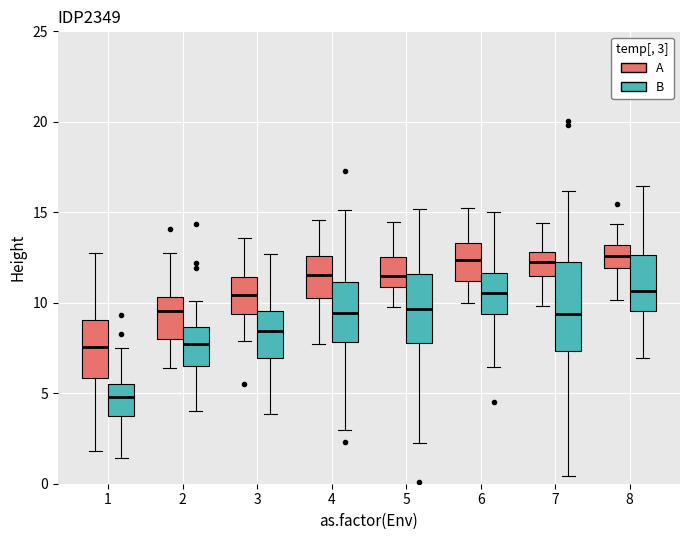

Reading left to right, transcribe this box plot: for each box, give where its median line is, the range the box spans, and where its two whiskers end, as read against the y-axis. The values are not printed on the chart, so give them approximately, as read against the axis.

1 (A): median 7.5, box 6.0 to 9.0, whiskers 2.0 to 12.5
1 (B): median 5.0, box 3.5 to 5.5, whiskers 1.5 to 7.5
2 (A): median 9.5, box 8.0 to 10.5, whiskers 6.5 to 13.0
2 (B): median 7.5, box 6.5 to 8.5, whiskers 4.0 to 10.0
3 (A): median 10.5, box 9.5 to 11.5, whiskers 8.0 to 13.5
3 (B): median 8.5, box 7.0 to 9.5, whiskers 4.0 to 12.5
4 (A): median 11.5, box 10.5 to 12.5, whiskers 7.5 to 14.5
4 (B): median 9.5, box 8.0 to 11.0, whiskers 3.0 to 15.0
5 (A): median 11.5, box 11.0 to 12.5, whiskers 10.0 to 14.5
5 (B): median 9.5, box 8.0 to 11.5, whiskers 2.5 to 15.0
6 (A): median 12.5, box 11.0 to 13.5, whiskers 10.0 to 15.5
6 (B): median 10.5, box 9.5 to 11.5, whiskers 6.5 to 15.0
7 (A): median 12.5, box 11.5 to 13.0, whiskers 10.0 to 14.5
7 (B): median 9.5, box 7.5 to 12.0, whiskers 0.5 to 16.0
8 (A): median 12.5, box 12.0 to 13.0, whiskers 10.0 to 14.5
8 (B): median 10.5, box 9.5 to 12.5, whiskers 7.0 to 16.5